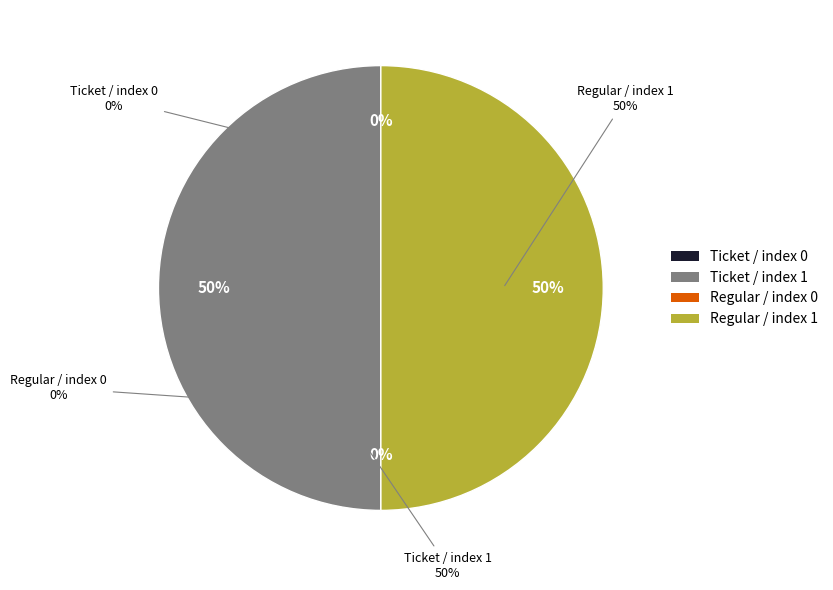

How much of the chart is everything except Ticket / index 1?

50.0%